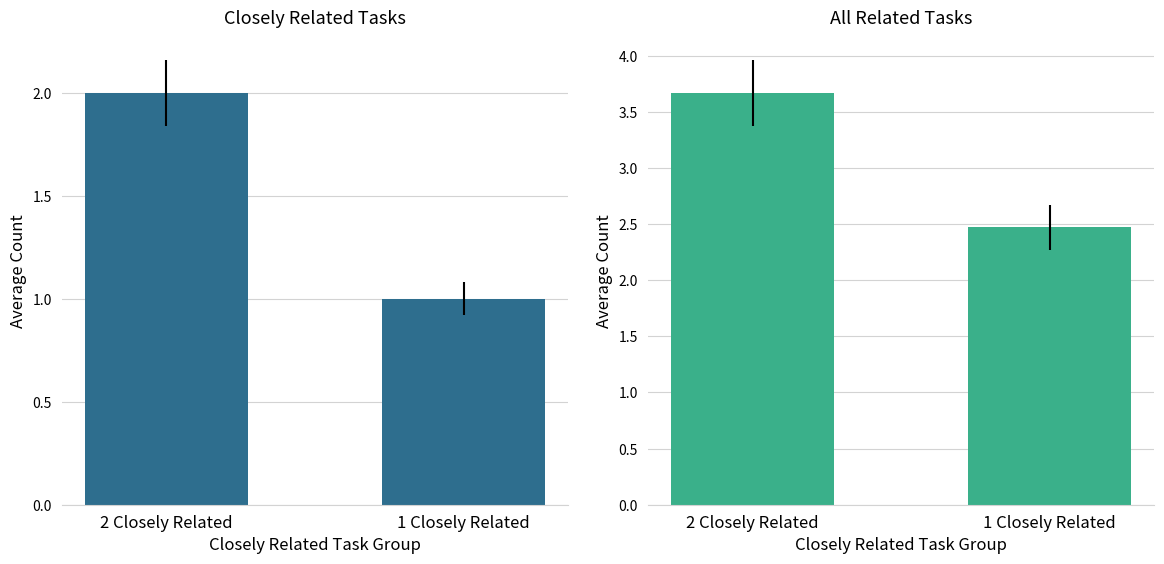

What is the sum of the Closely Related Tasks values at 1 Closely Related and 2 Closely Related?

3.0